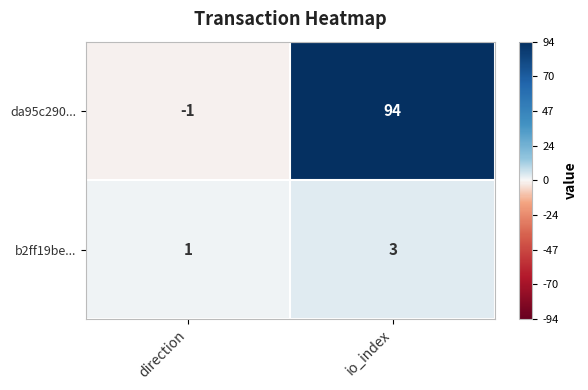

Reading left to right, list all the values displayed in this chart.

da95c290...: direction=-1	io_index=94
b2ff19be...: direction=1	io_index=3